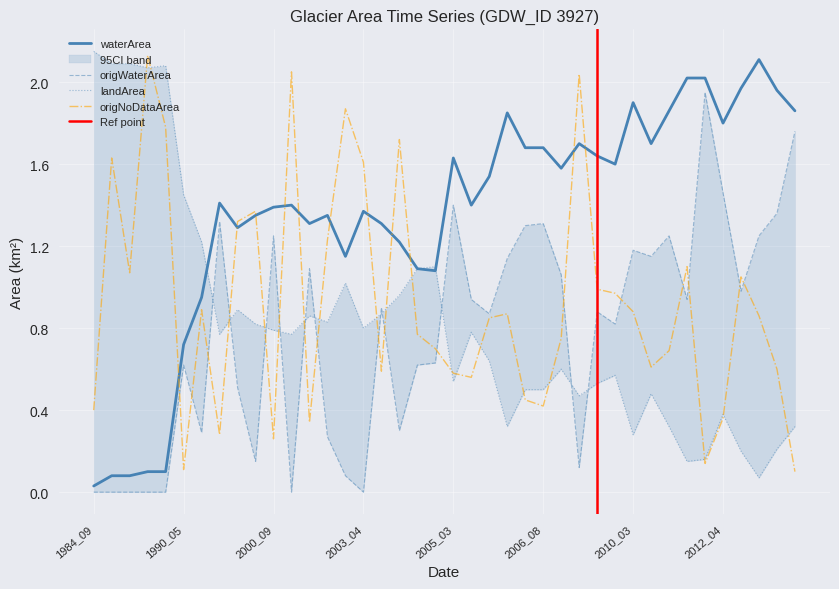

Where is the first local maximum for origWaterArea?

1990_05